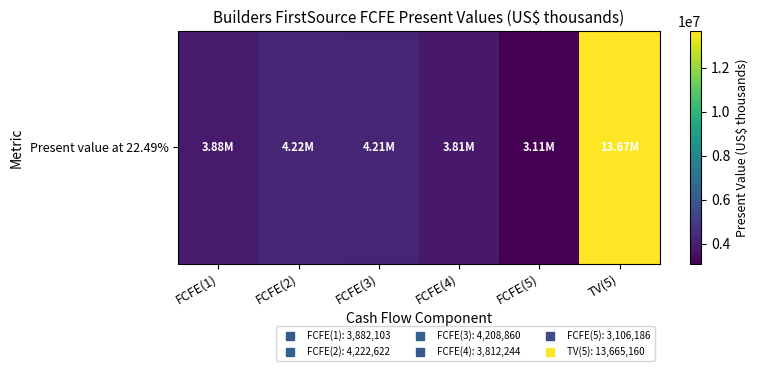

What is the smallest value displayed?

3106186